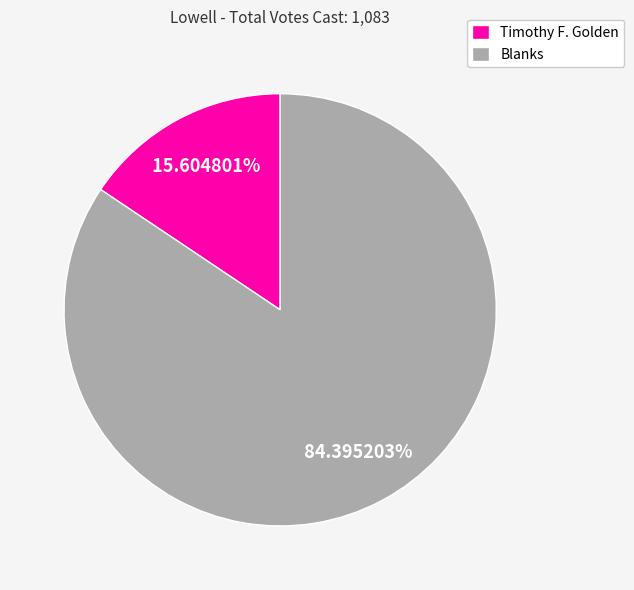

To the nearest percent, what portion does Timothy F. Golden represent?

16%